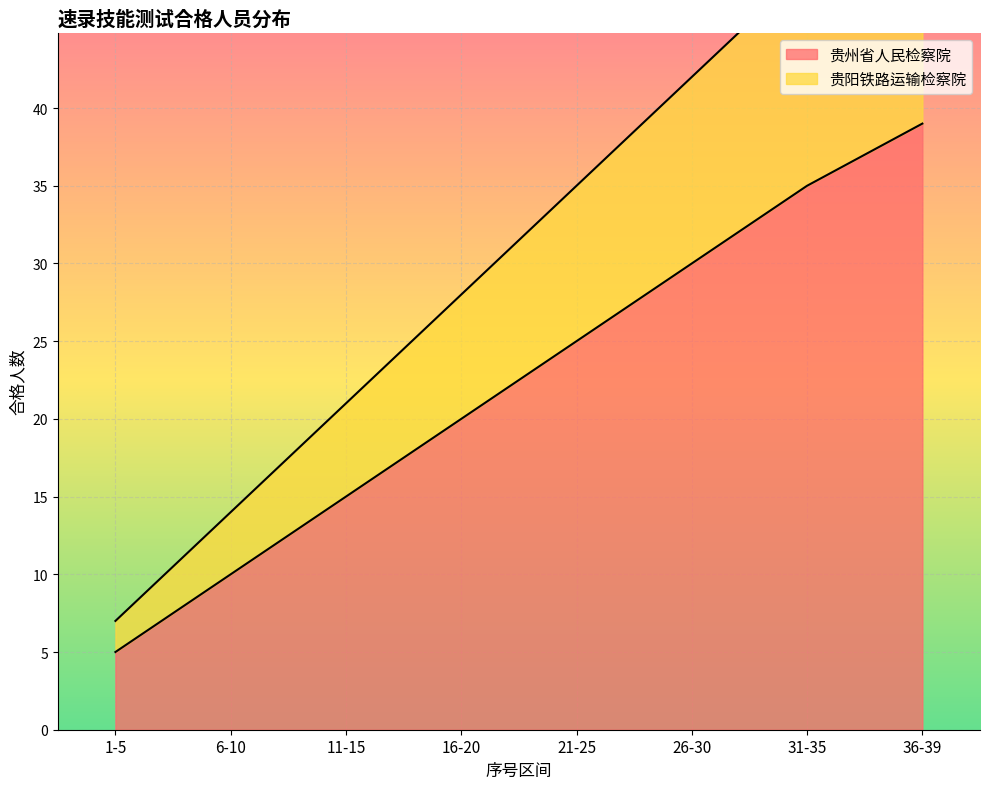

How many data points in 贵阳铁路运输检察院 are less than 35?

4